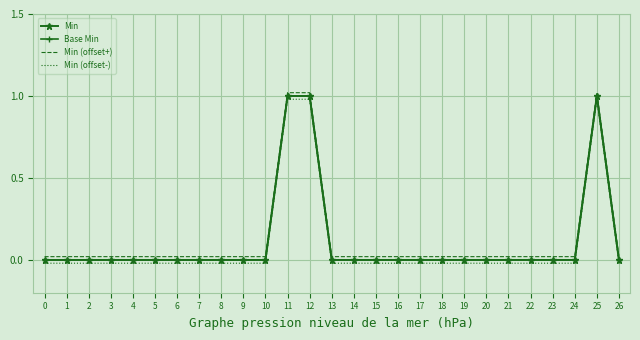

True or false: Min (offset-) and Base Min cross at least once.

False